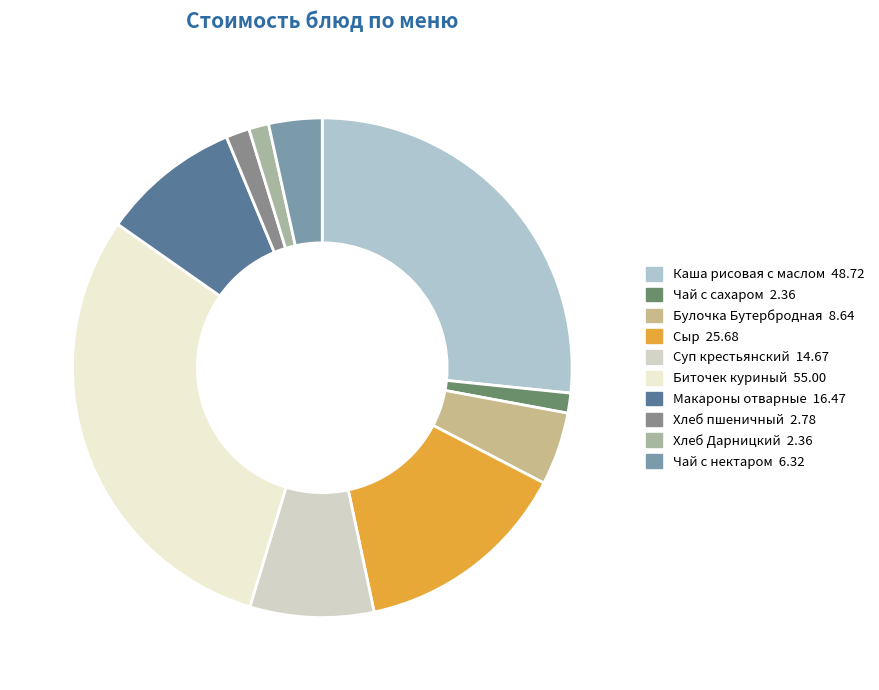

Rank the categories by value from highest to lowest.

Биточек куриный, Каша рисовая с маслом, Сыр, Макароны отварные, Суп крестьянский, Булочка Бутербродная, Чай с нектаром, Хлеб пшеничный, Чай с сахаром, Хлеб Дарницкий